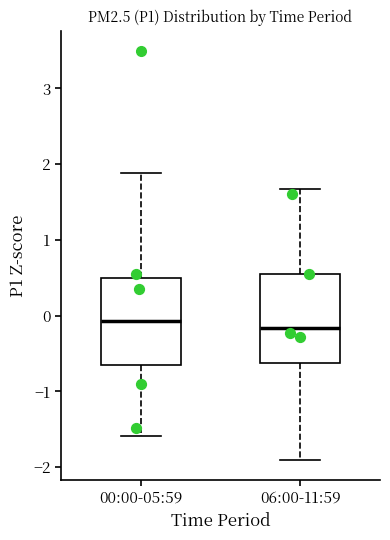

Reading left to right, read every box against the y-axis: the position of its median line, the range the box covers, and the ends of its whiskers. The values are not printed on the chart, so give them approximately, as read against the axis.

00:00-05:59: median -0.1, box -0.6 to 0.5, whiskers -1.6 to 1.9
06:00-11:59: median -0.2, box -0.6 to 0.5, whiskers -1.9 to 1.7